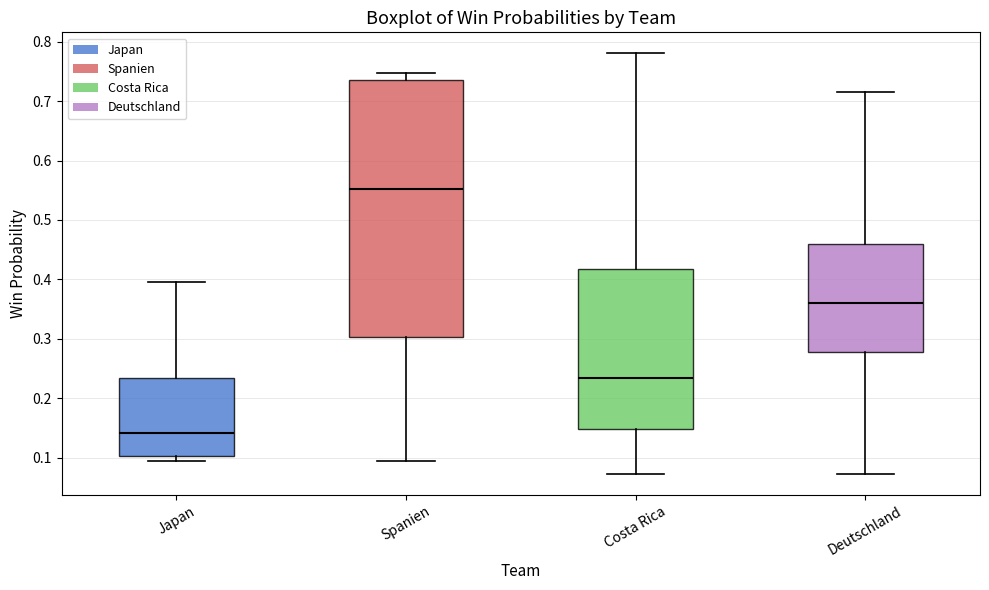

Which box has the lowest median line?

Japan